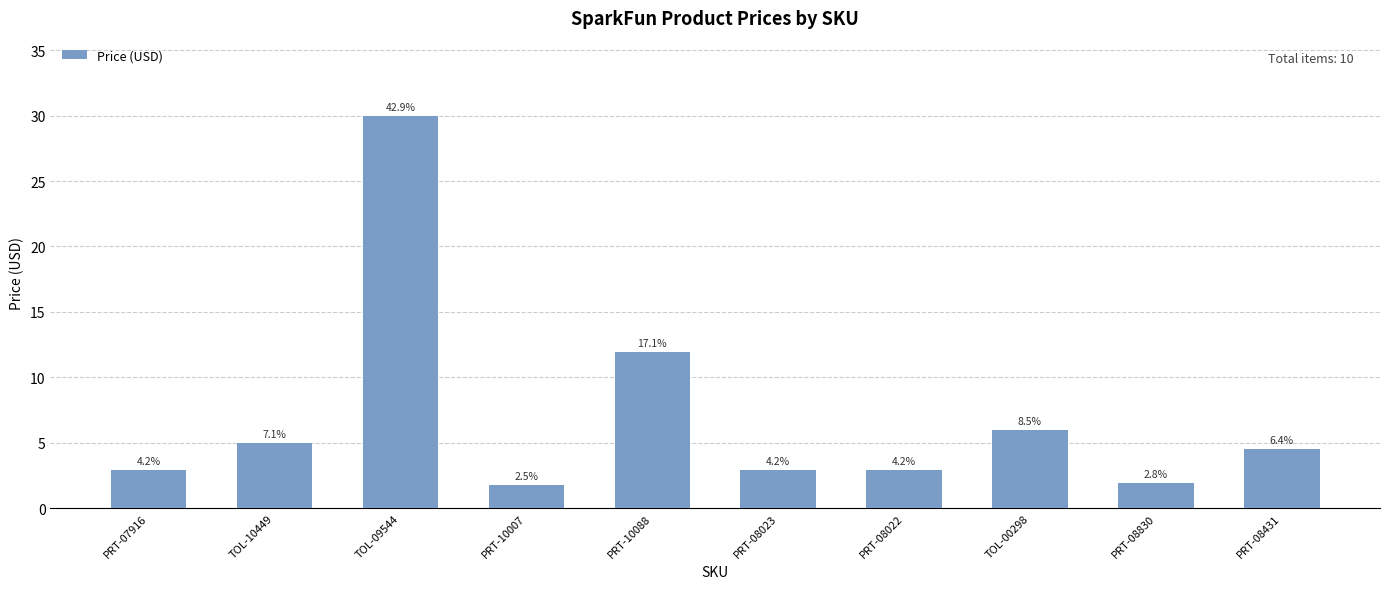

Where is the data nearest to the value 15?

PRT-10088